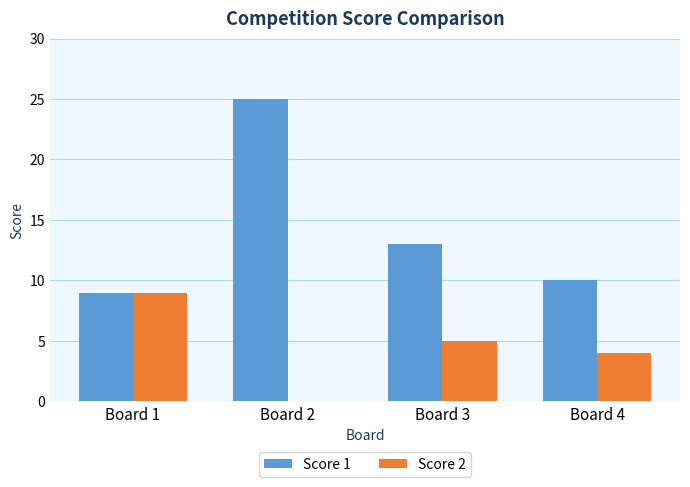

Where does the Score 2 series first go above 5?

Board 1